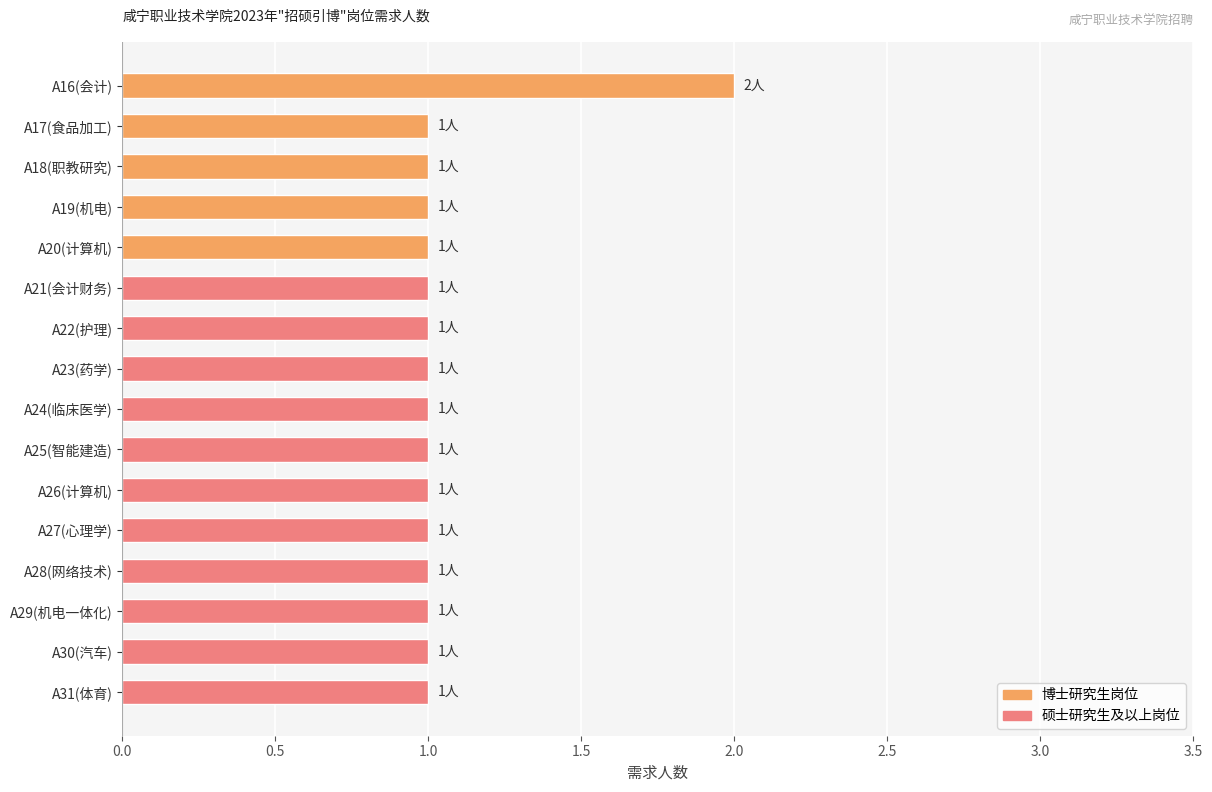

What is the average value?

1